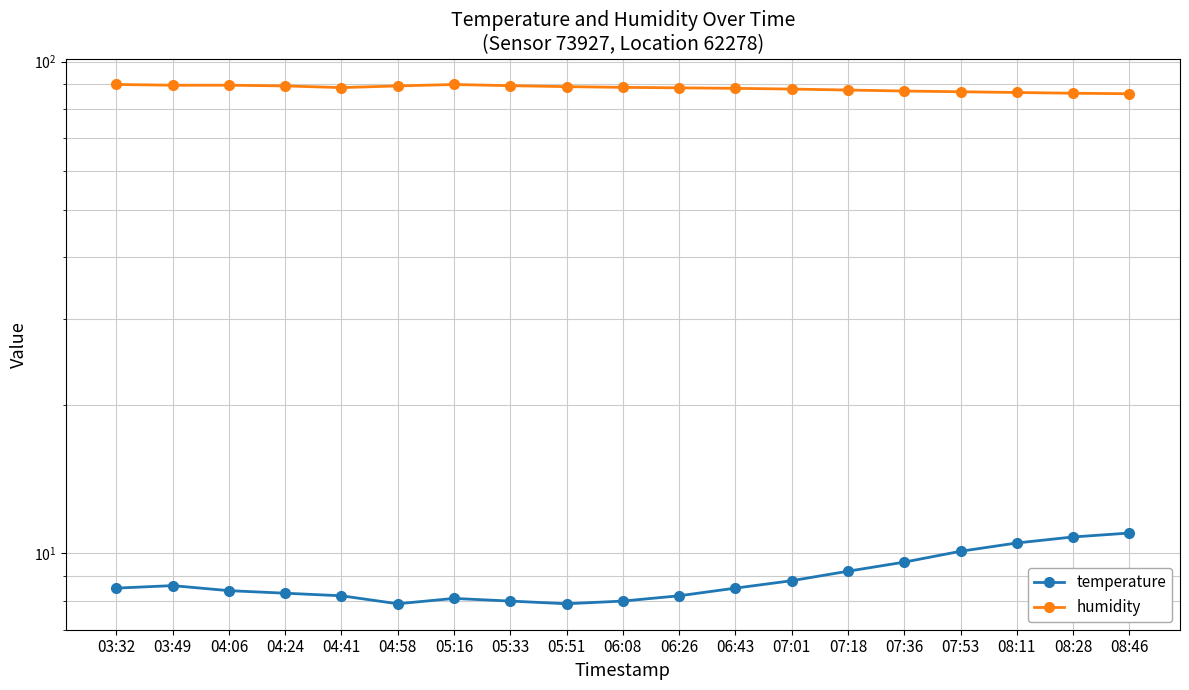

The humidity series shows 88.5 at 04:41. True or false?

True